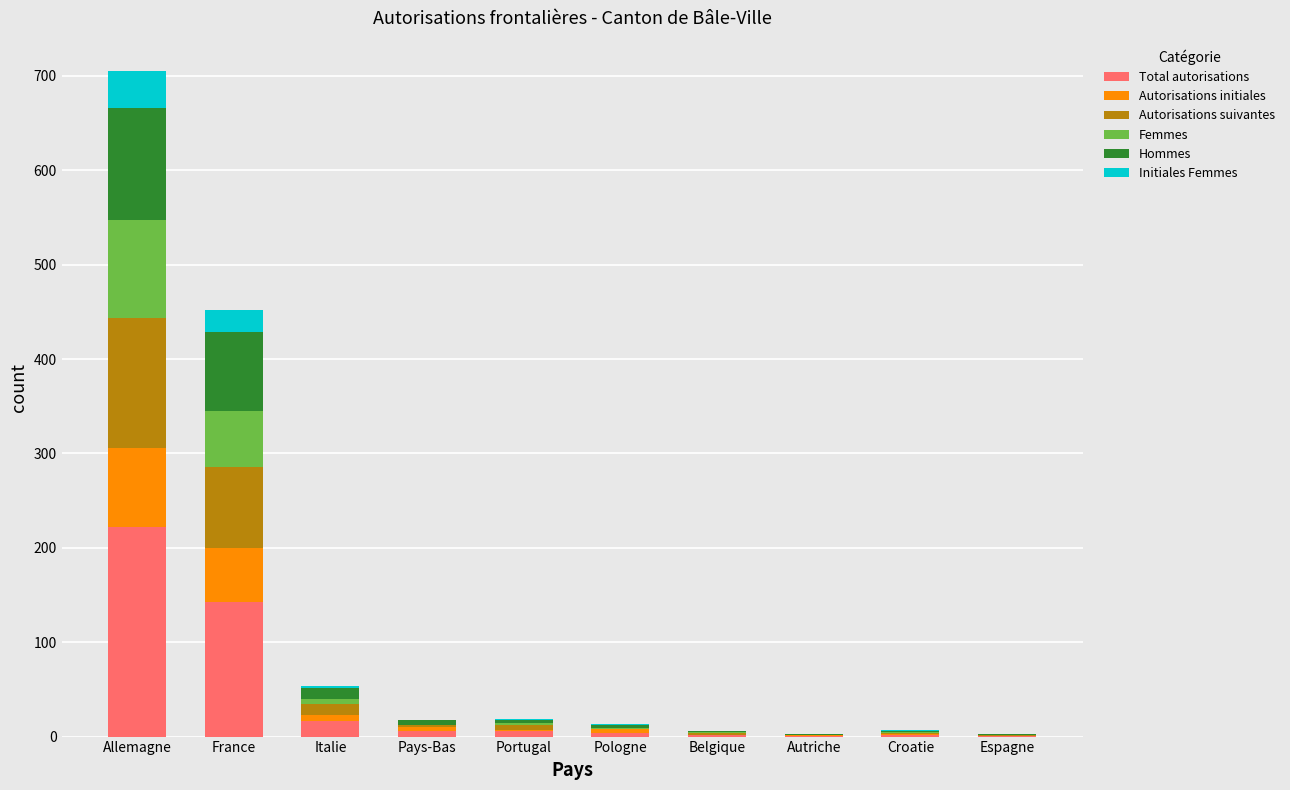

At which category is the sum across all series the highest?

Allemagne